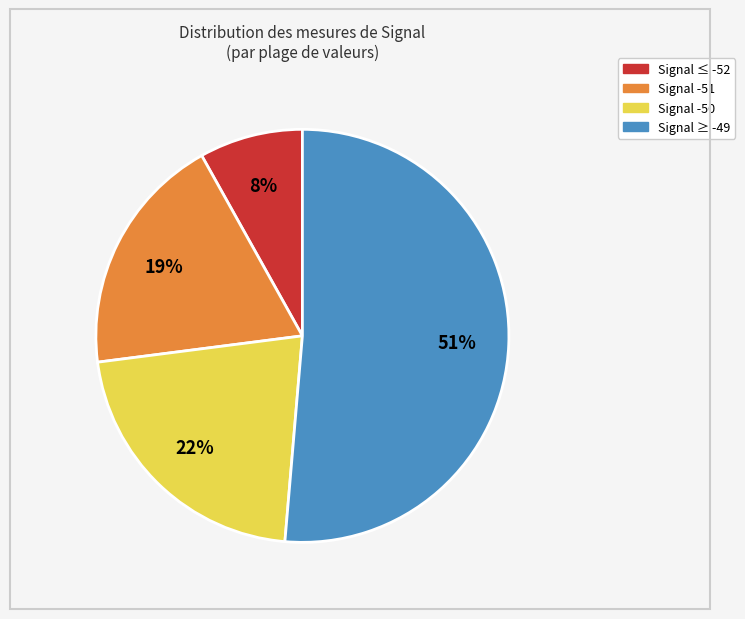

To the nearest percent, what is the difference between the largest and smallest slice percentages?

43%